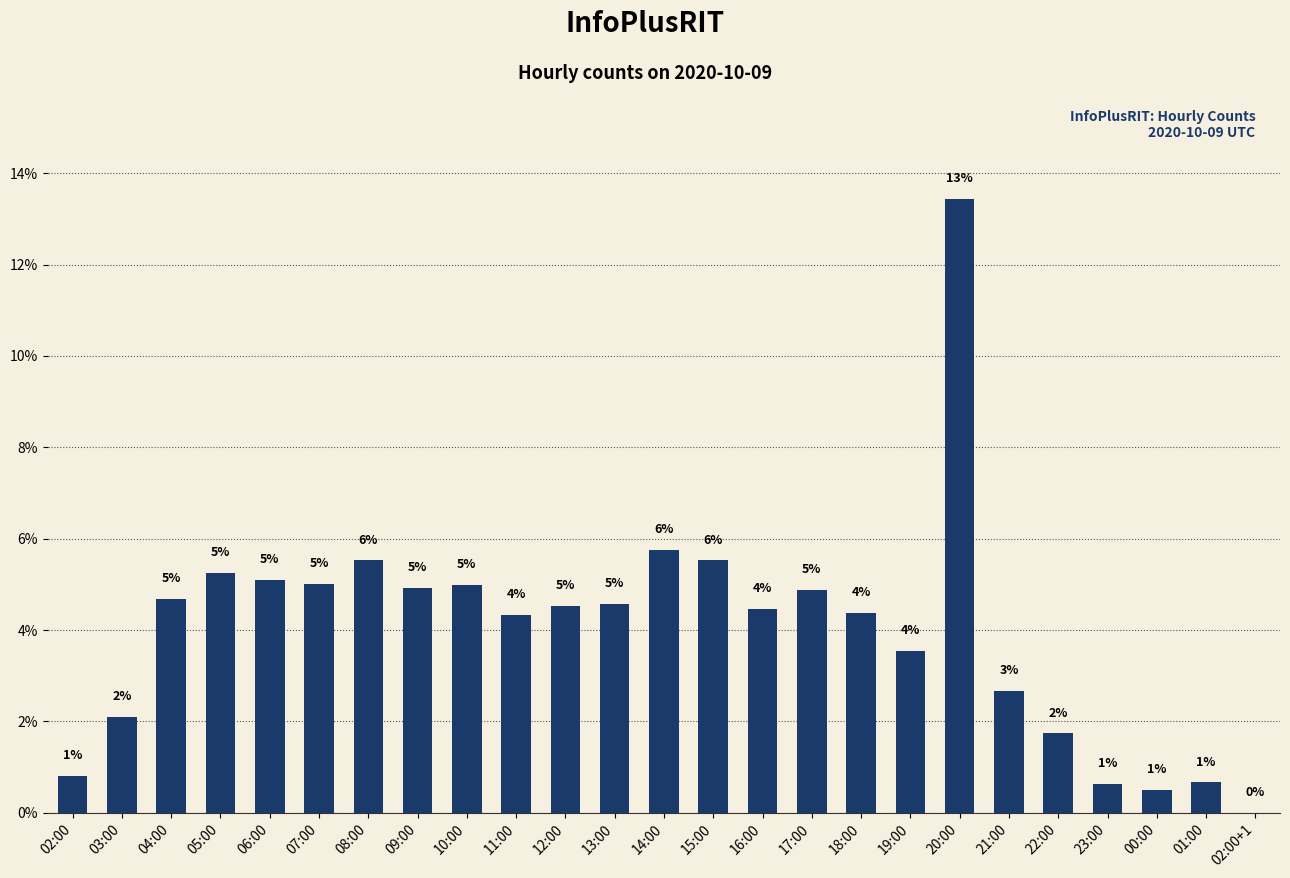

Reading left to right, what are all the values shown in this chart?

02:00=0.8	03:00=2.1	04:00=4.7	05:00=5.3	06:00=5.1	07:00=5.0	08:00=5.5	09:00=4.9	10:00=5.0	11:00=4.3	12:00=4.5	13:00=4.6	14:00=5.7	15:00=5.5	16:00=4.5	17:00=4.9	18:00=4.4	19:00=3.5	20:00=13.4	21:00=2.7	22:00=1.7	23:00=0.6	00:00=0.5	01:00=0.7	02:00+1=0.0